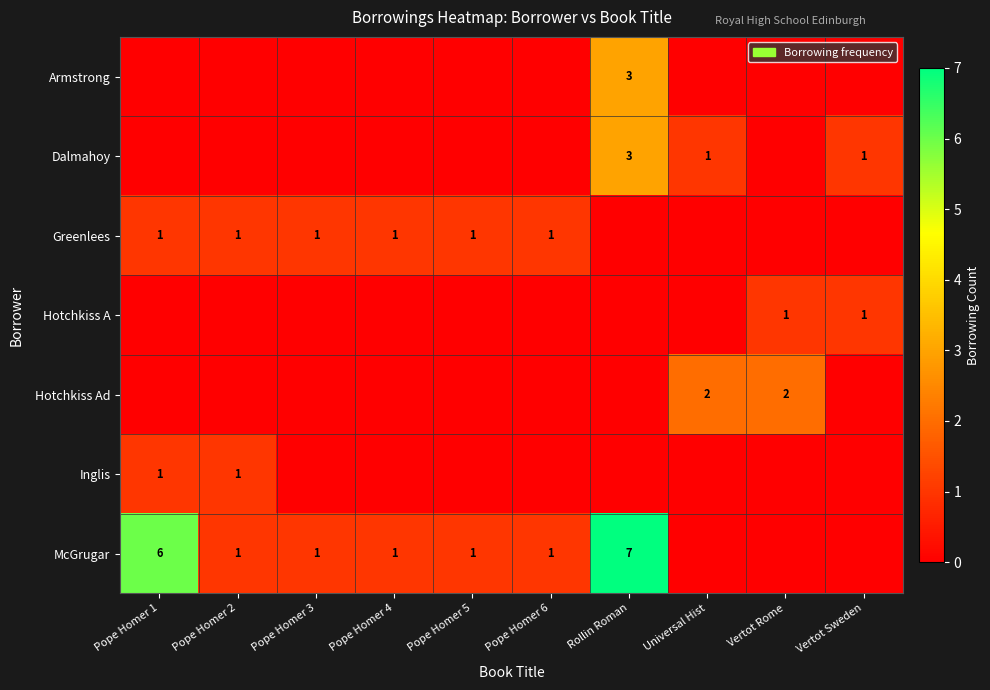

How many distinct data groups are displayed?

7